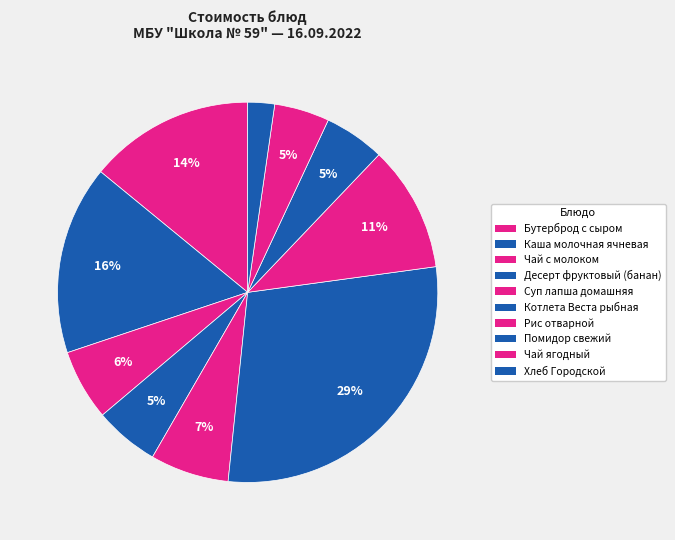

How many slices are in this pie chart?

10